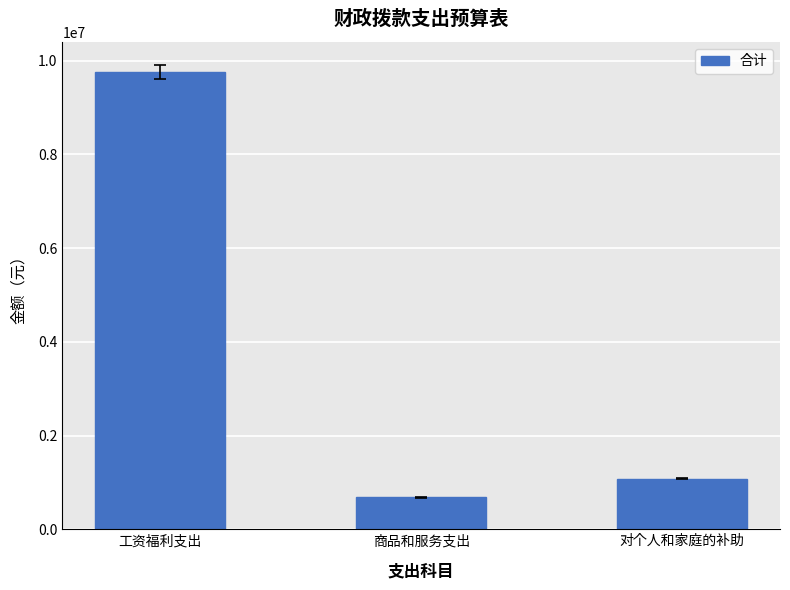

Reading left to right, extract all data points from this chart.

9759729.7	677985.0	1082636.3